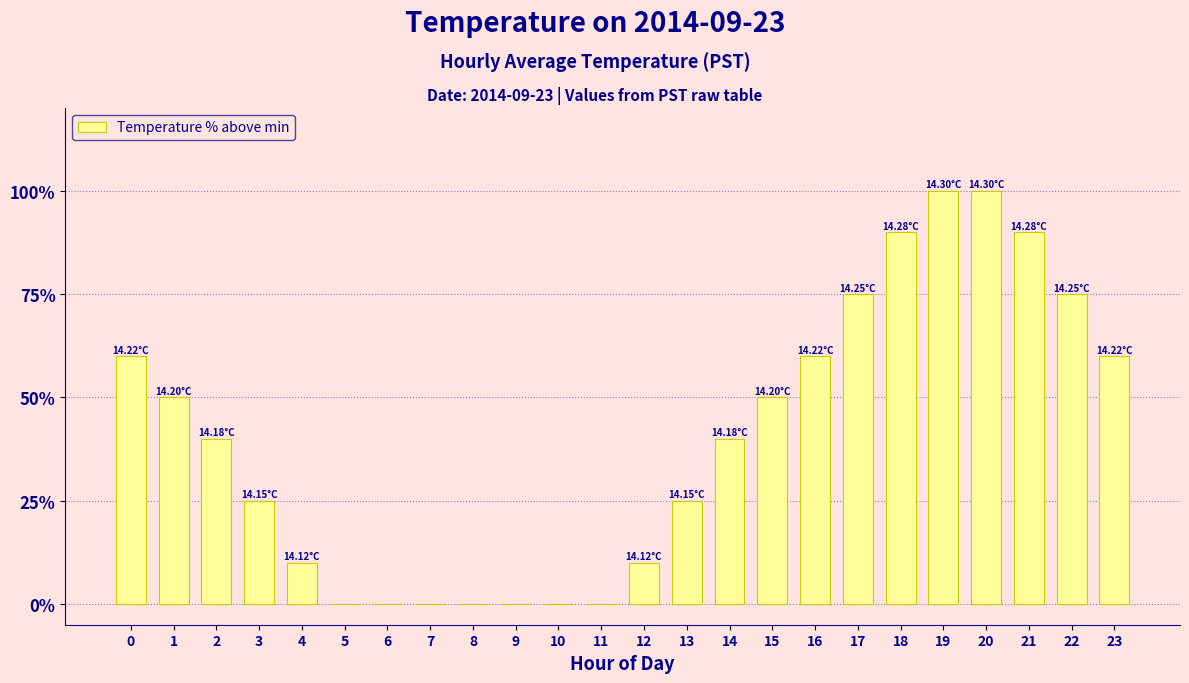

What is the change in value from 12 to 21?

+80.0